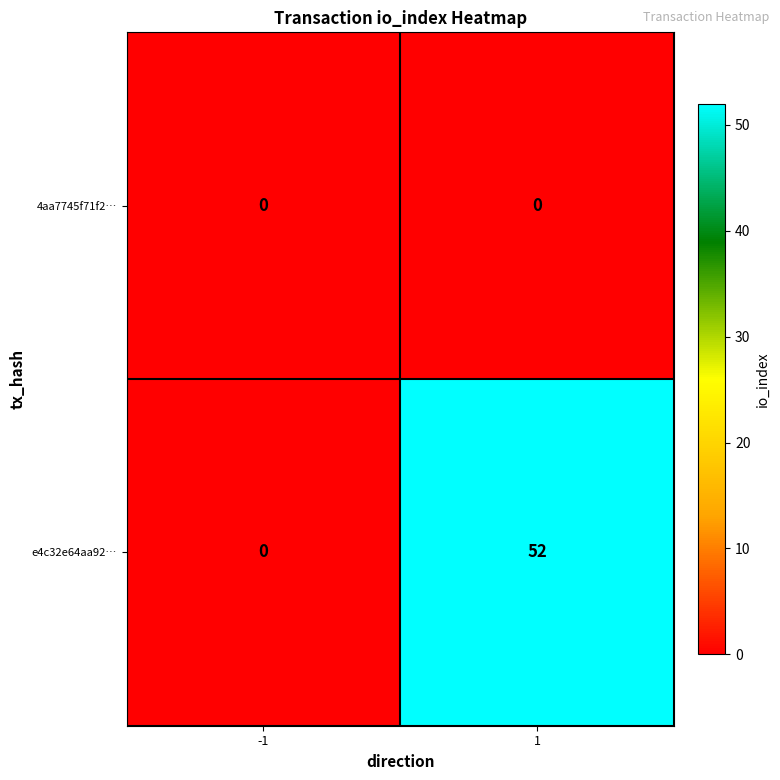

What is the highest value of the e4c32e64aa92… series?

52